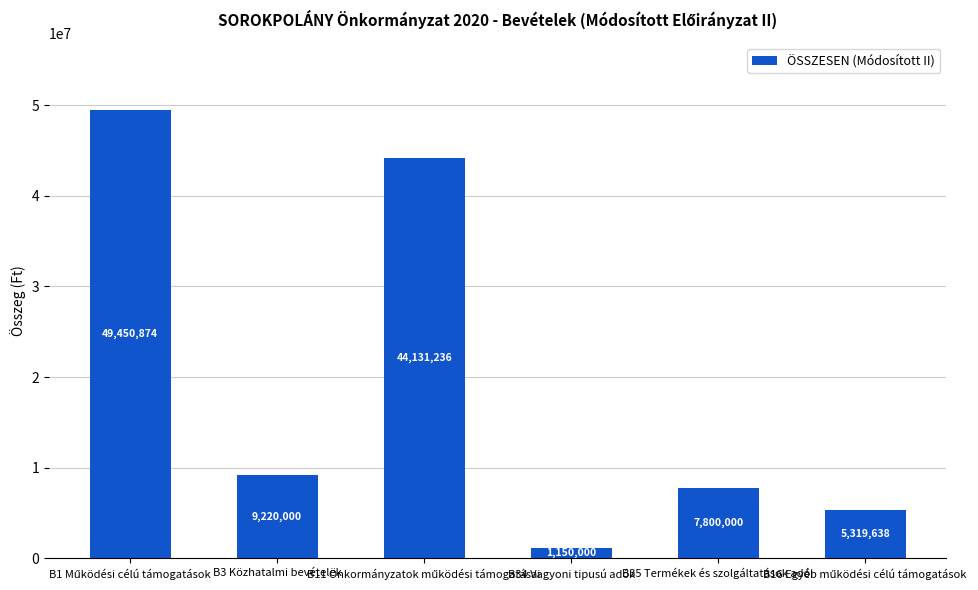

Which has a higher value, B3 Közhatalmi bevételek or B35 Termékek és szolgáltatások adói?

B3 Közhatalmi bevételek